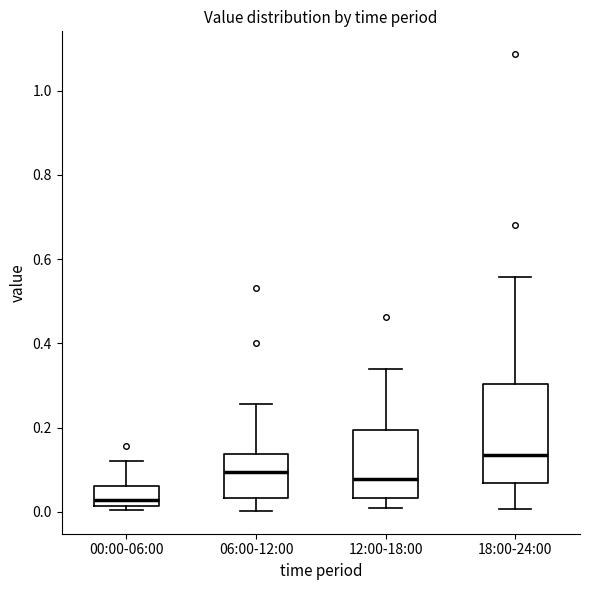

Reading left to right, read every box against the y-axis: the position of its median line, the range the box covers, and the ends of its whiskers. The values are not printed on the chart, so give them approximately, as read against the axis.

00:00-06:00: median 0.02 (just above the box's lower edge), box 0.02 to 0.06, whiskers 0.00 to 0.12
06:00-12:00: median 0.10, box 0.04 to 0.14, whiskers 0.00 to 0.26
12:00-18:00: median 0.08, box 0.04 to 0.20, whiskers 0.00 to 0.34
18:00-24:00: median 0.14, box 0.06 to 0.30, whiskers 0.00 to 0.56